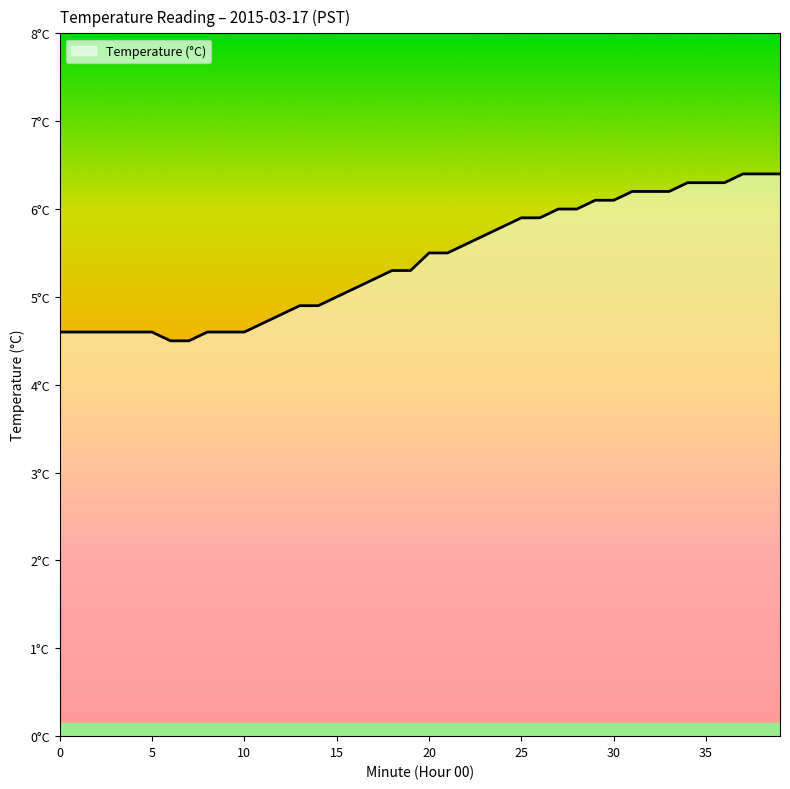

Rank the categories by value from highest to lowest.

37, 38, 39, 34, 35, 36, 31, 32, 33, 29, 30, 27, 28, 25, 26, 24, 23, 22, 20, 21, 18, 19, 17, 16, 15, 13, 14, 12, 11, 0, 1, 2, 3, 4, 5, 8, 9, 10, 6, 7